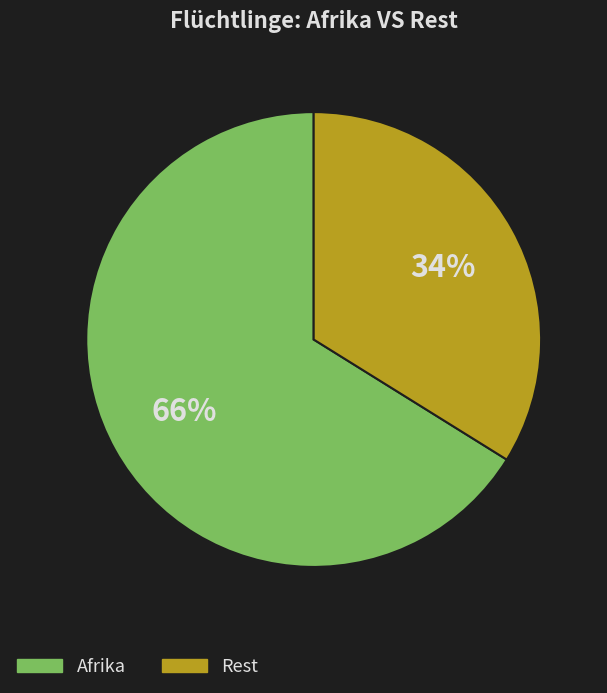

Does any single category account for the majority?

Yes